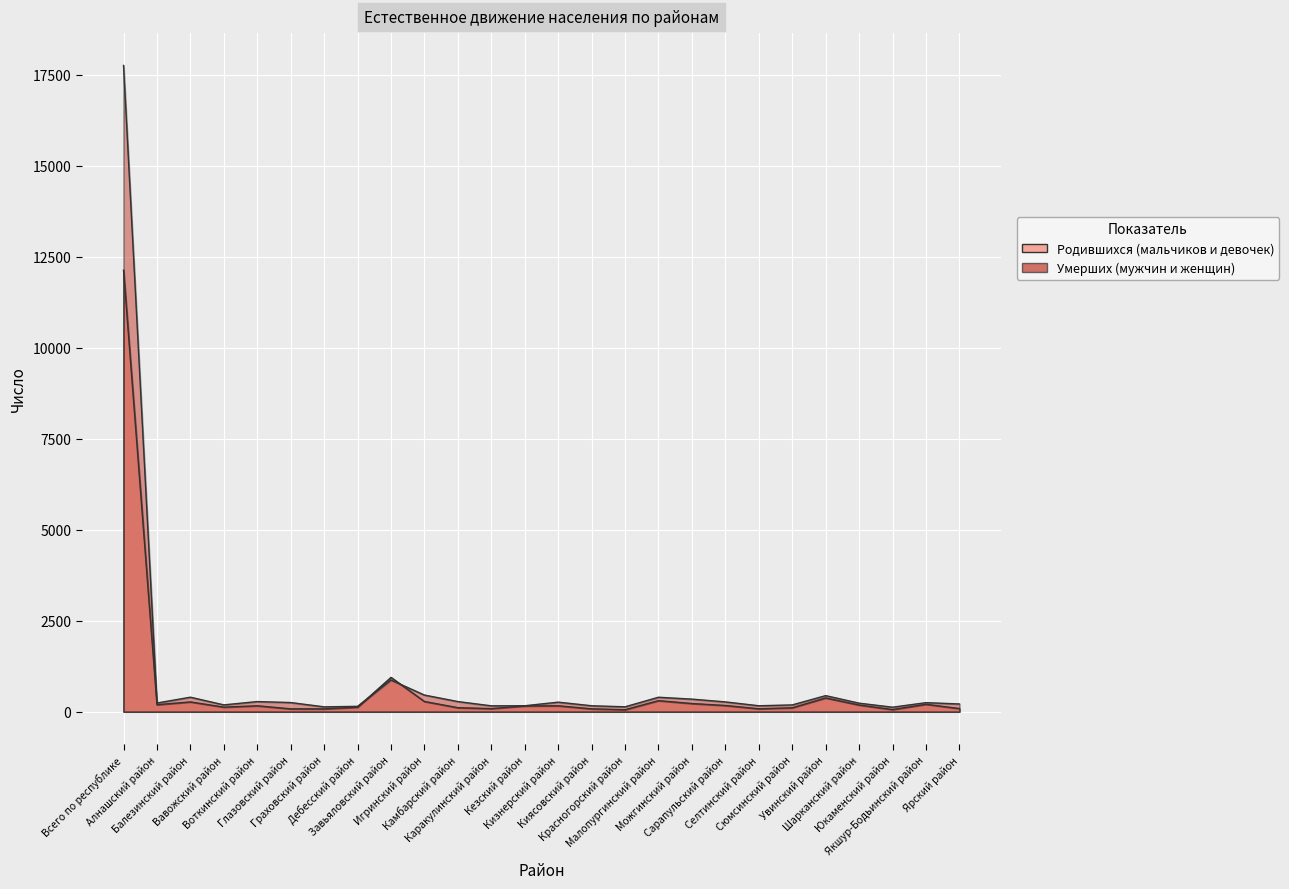

What is the difference between the second highest and second lowest values in the Умерших (мужчин и женщин) series?

737